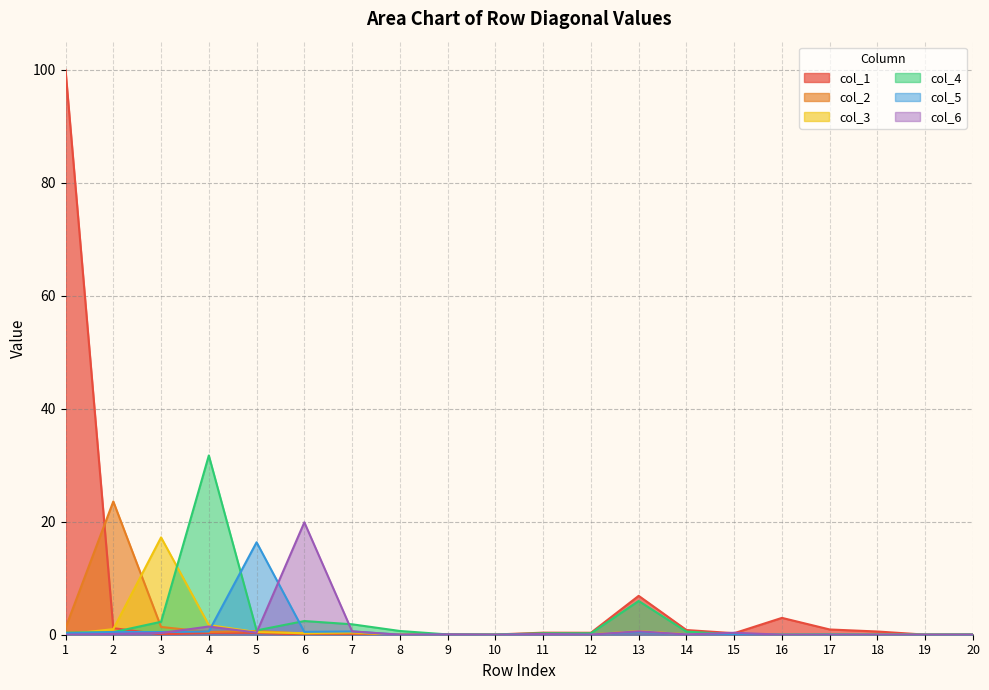

Where is the first local maximum for col_4?

4